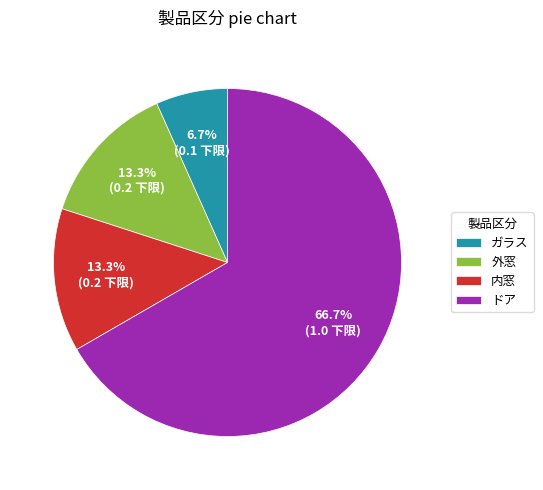

To the nearest percent, what portion does 内窓 represent?

13%